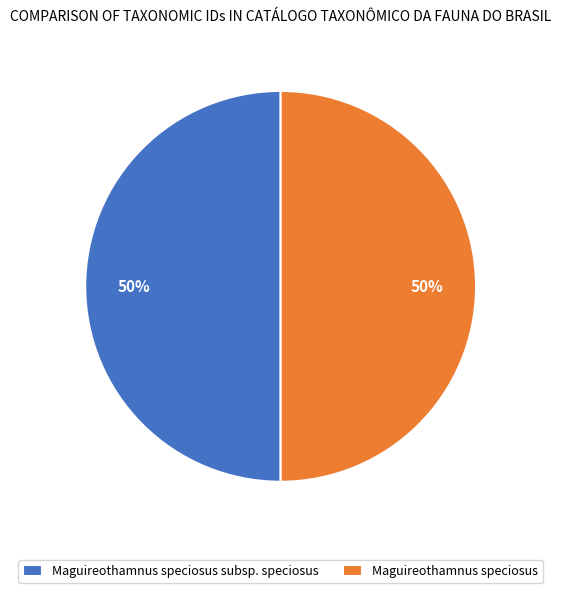

To the nearest percent, what percentage of the pie is Maguireothamnus speciosus subsp. speciosus?

50%